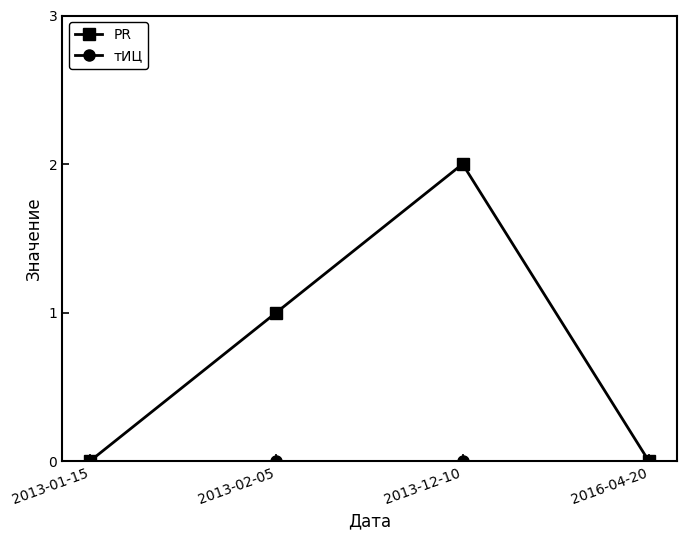

Which series has the largest total across all categories?

PR